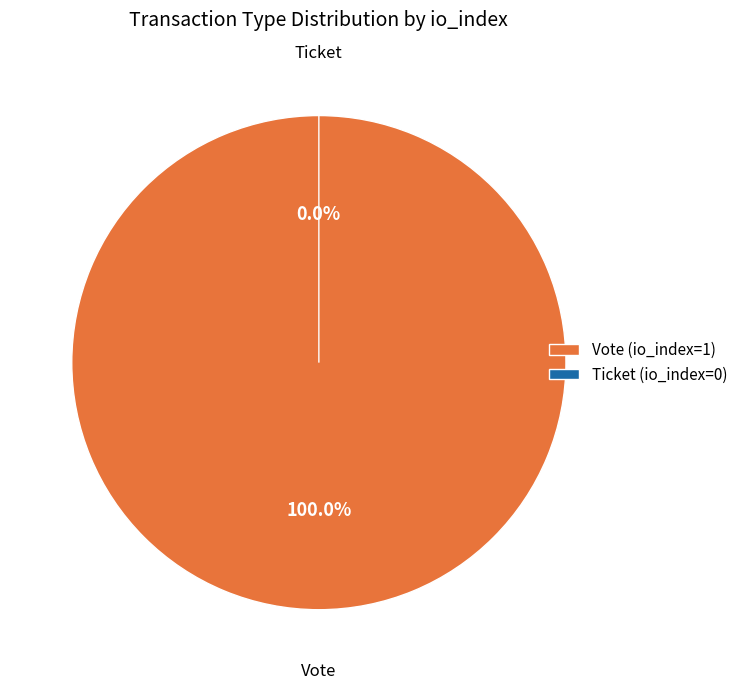

Count the number of slices in the pie.

2